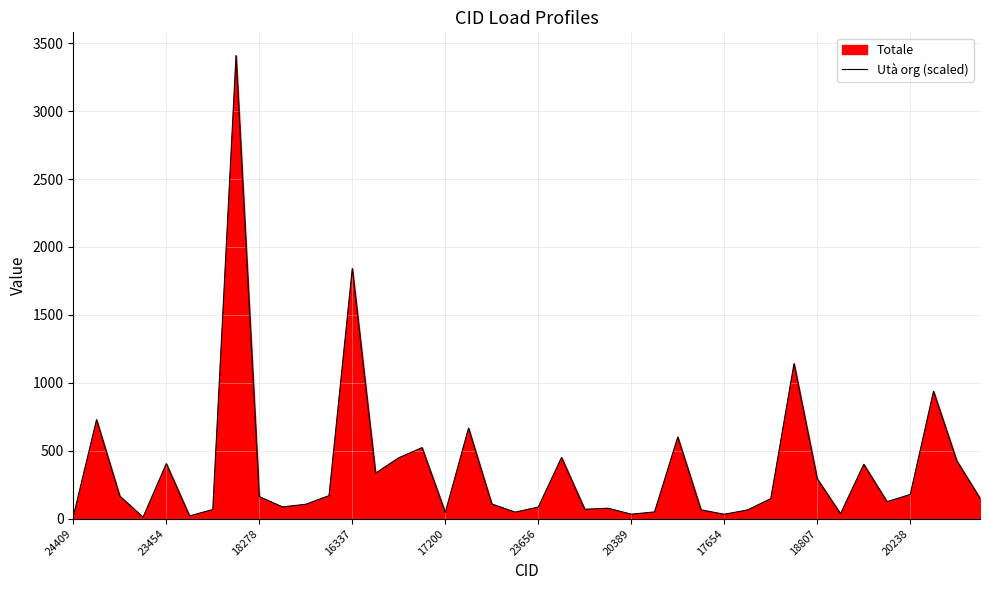

What is the difference between the maximum and minimum values?

3398.5